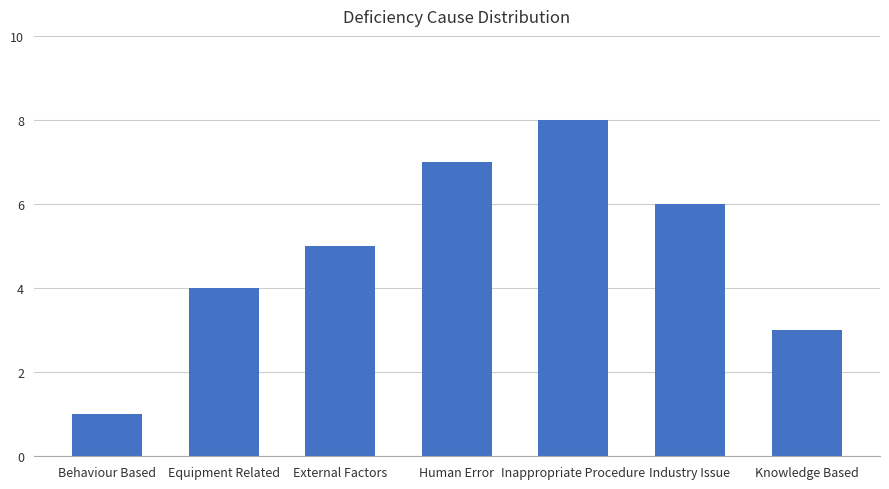

How many categories are shown in the chart?

7